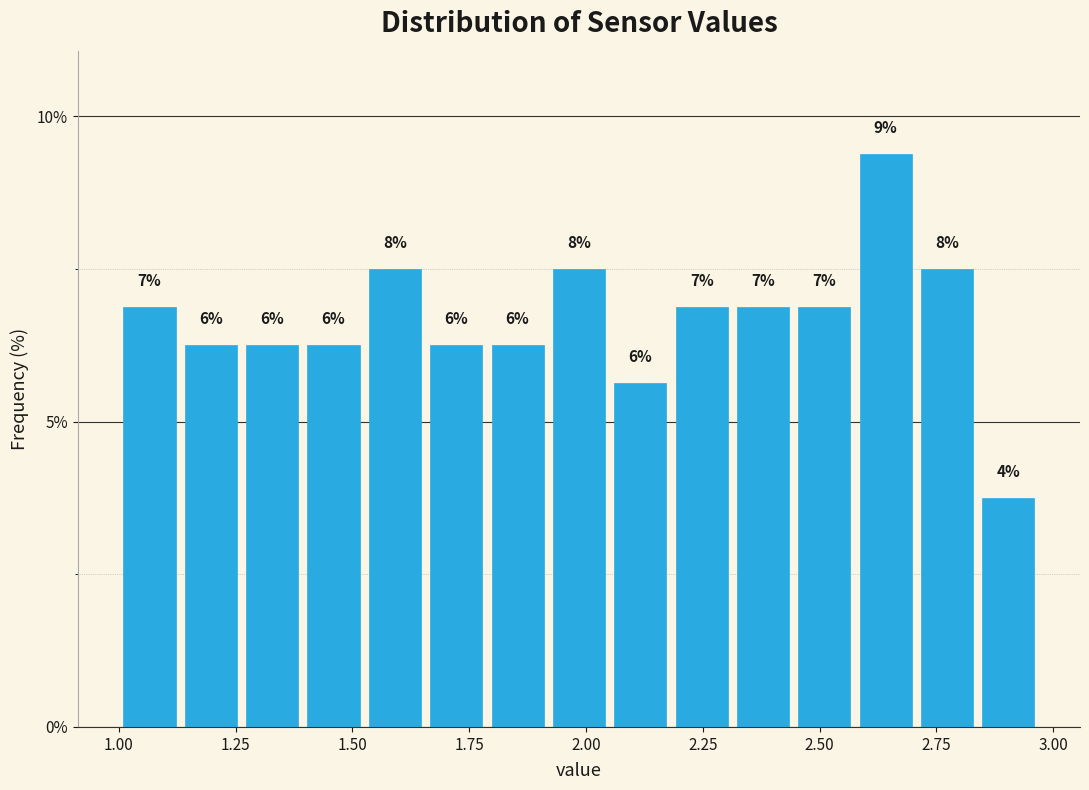

Read against the x-axis, roughly where is the centre of the tallest bar?

2.65